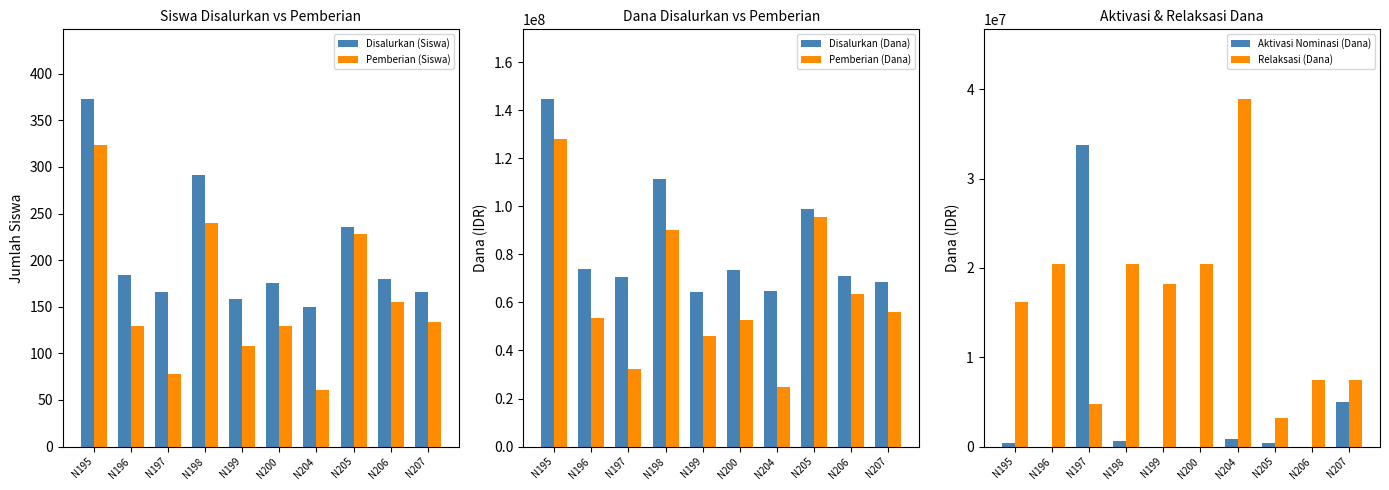

How many groups of bars are there?

10